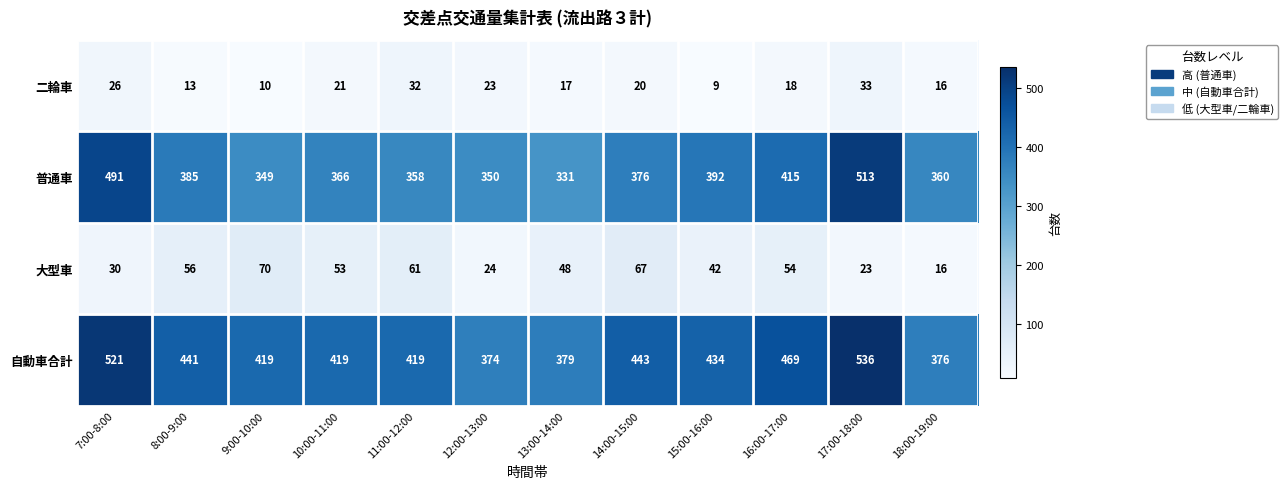

The value of 自動車合計 at 15:00-16:00 is 770. True or false?

False